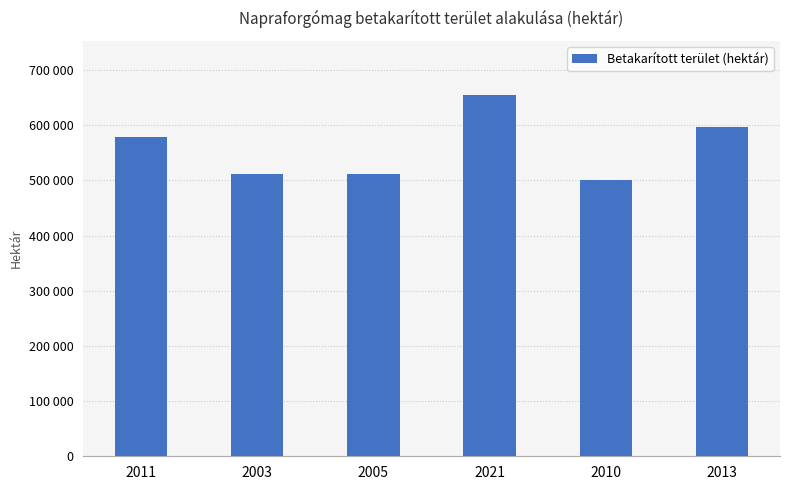

What position from the right is 2010?

2